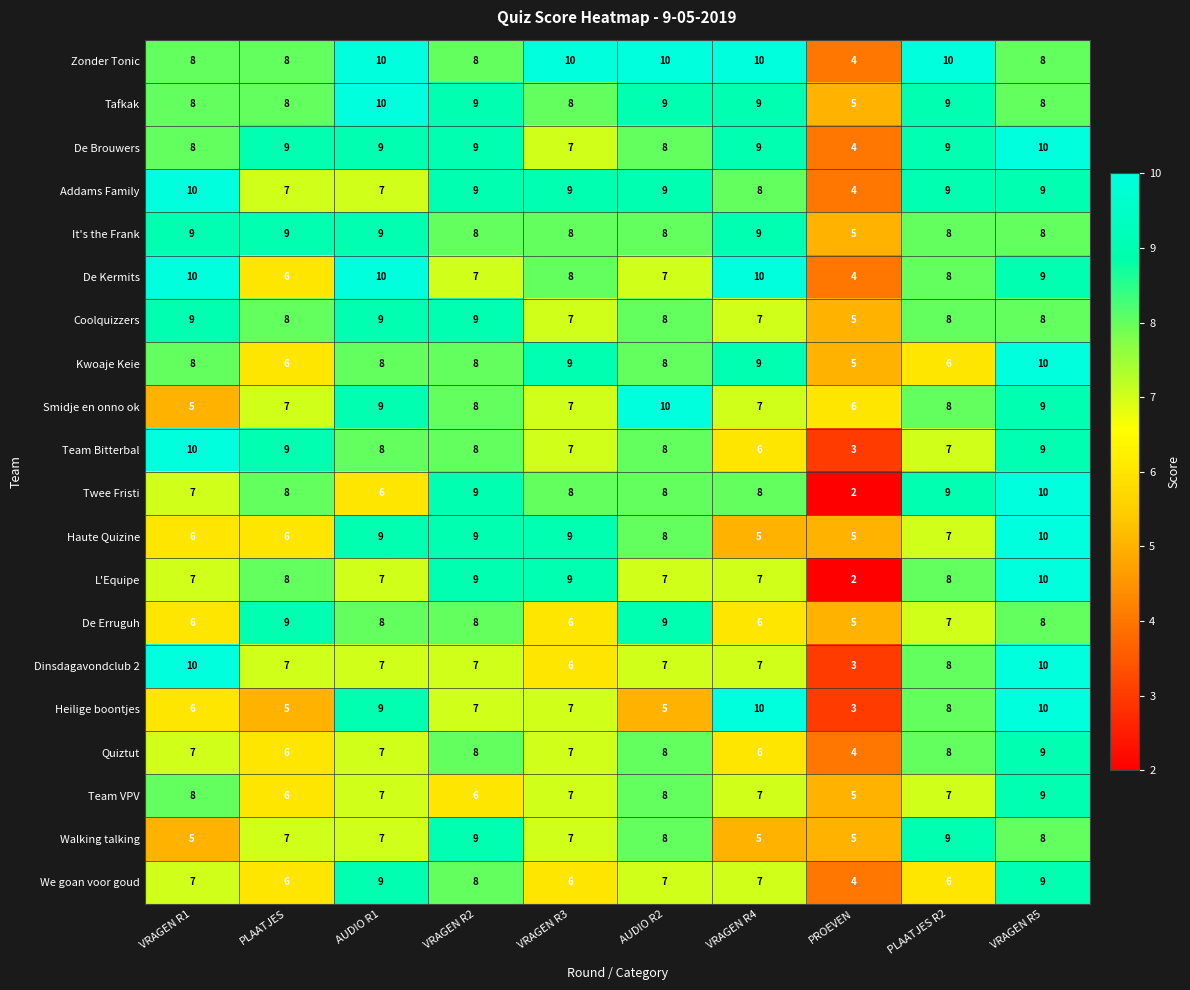

At which category is the sum across all series the highest?

VRAGEN R5